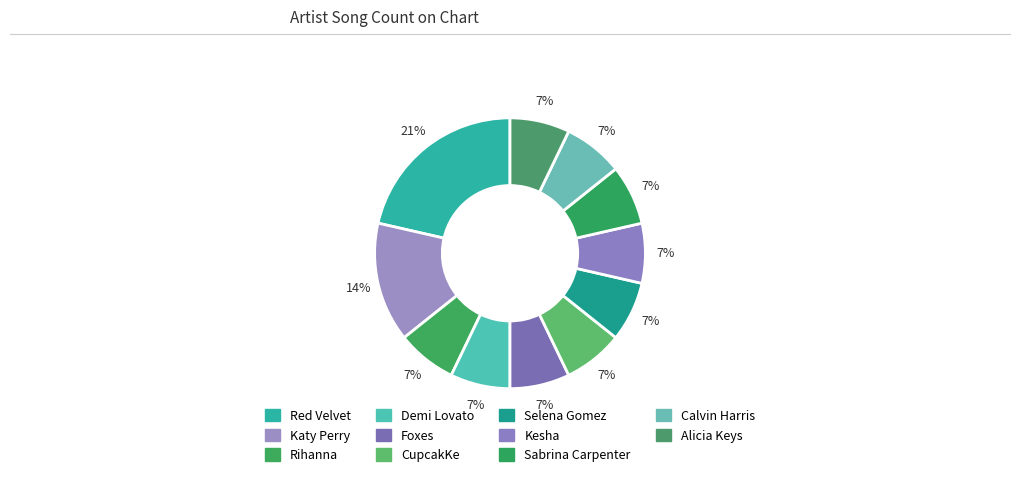

How many slices are in this pie chart?

11